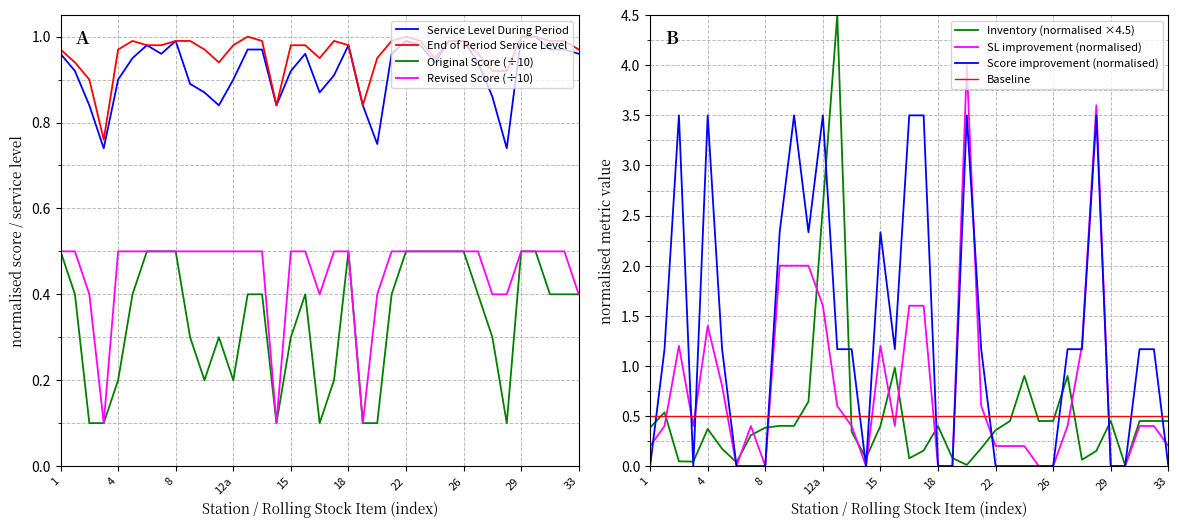

Is it true that Original Score (÷10) equals 0.3 at 1?

False